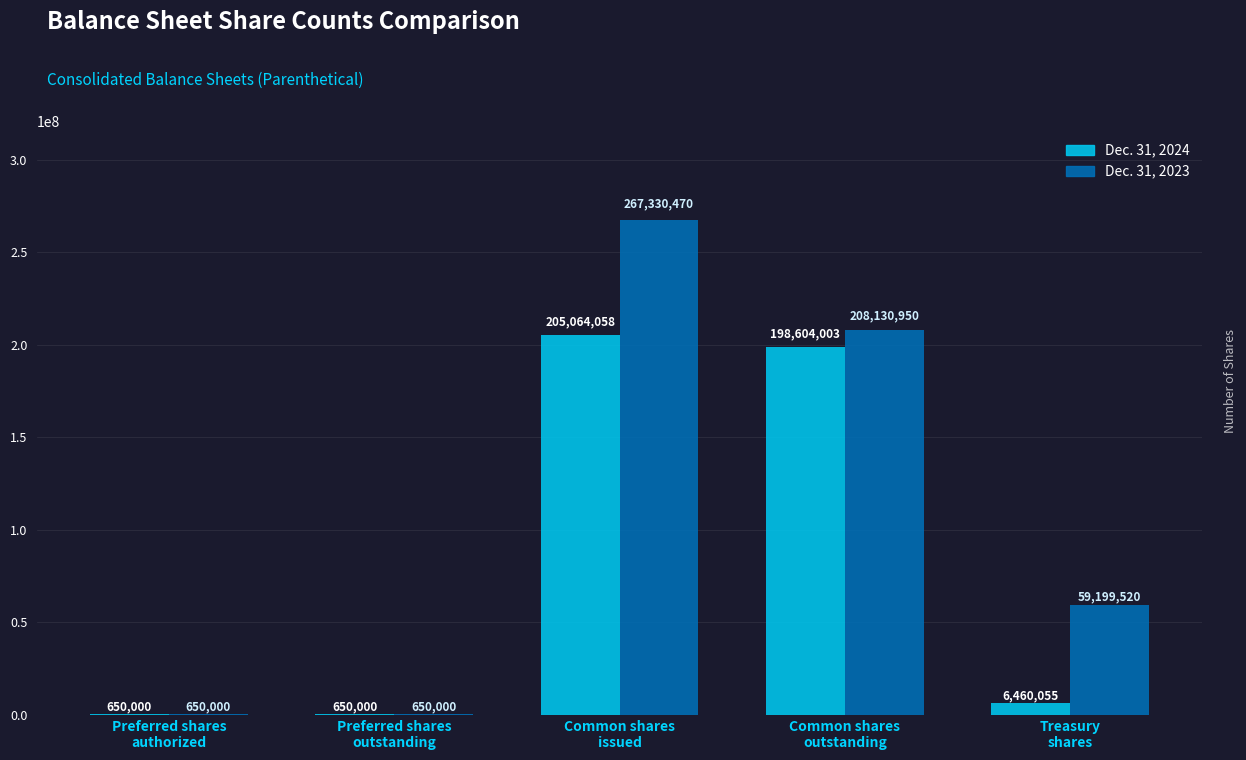

Reading left to right, extract all data points from this chart.

Dec. 31, 2024: Preferred shares
authorized=650000	Preferred shares
outstanding=650000	Common shares
issued=205064058	Common shares
outstanding=198604003	Treasury
shares=6460055
Dec. 31, 2023: Preferred shares
authorized=650000	Preferred shares
outstanding=650000	Common shares
issued=267330470	Common shares
outstanding=208130950	Treasury
shares=59199520